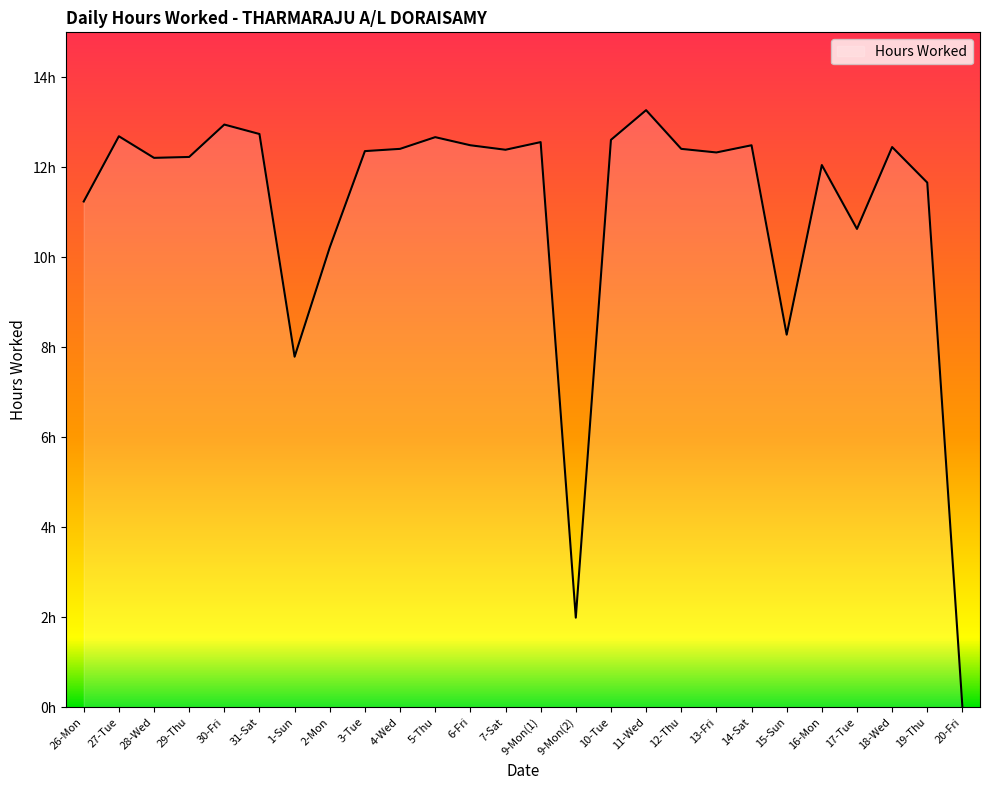

Rank the categories by value from lowest to highest.

20-Fri, 9-Mon(2), 1-Sun, 15-Sun, 2-Mon, 17-Tue, 26-Mon, 19-Thu, 16-Mon, 28-Wed, 29-Thu, 13-Fri, 3-Tue, 7-Sat, 4-Wed, 12-Thu, 18-Wed, 6-Fri, 14-Sat, 9-Mon(1), 10-Tue, 5-Thu, 27-Tue, 31-Sat, 30-Fri, 11-Wed